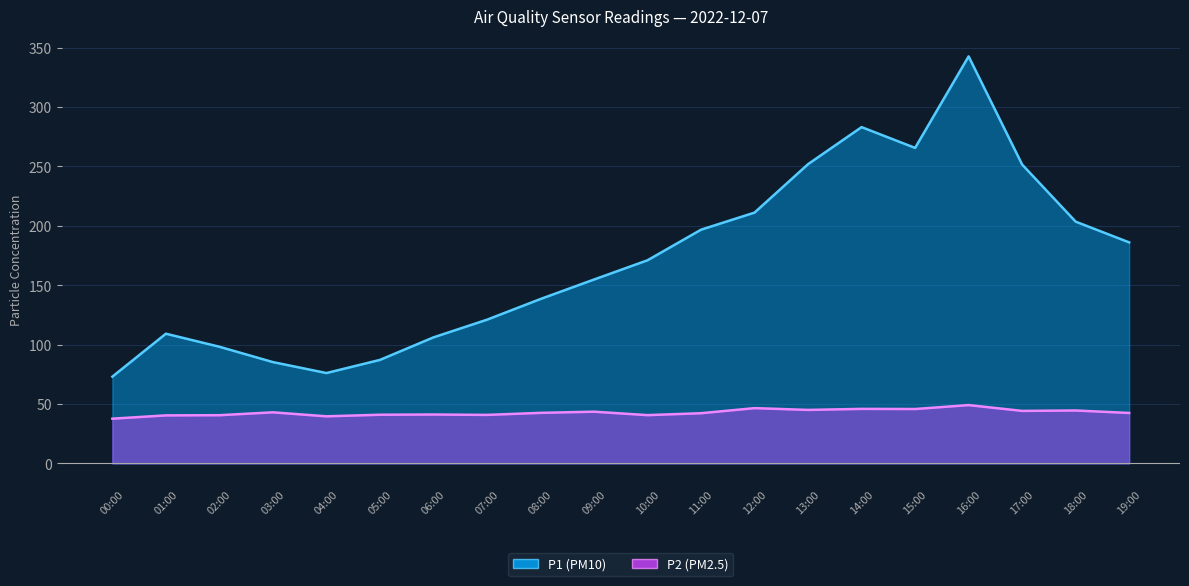

True or false: P2 has more than 1 interior local peaks.

True